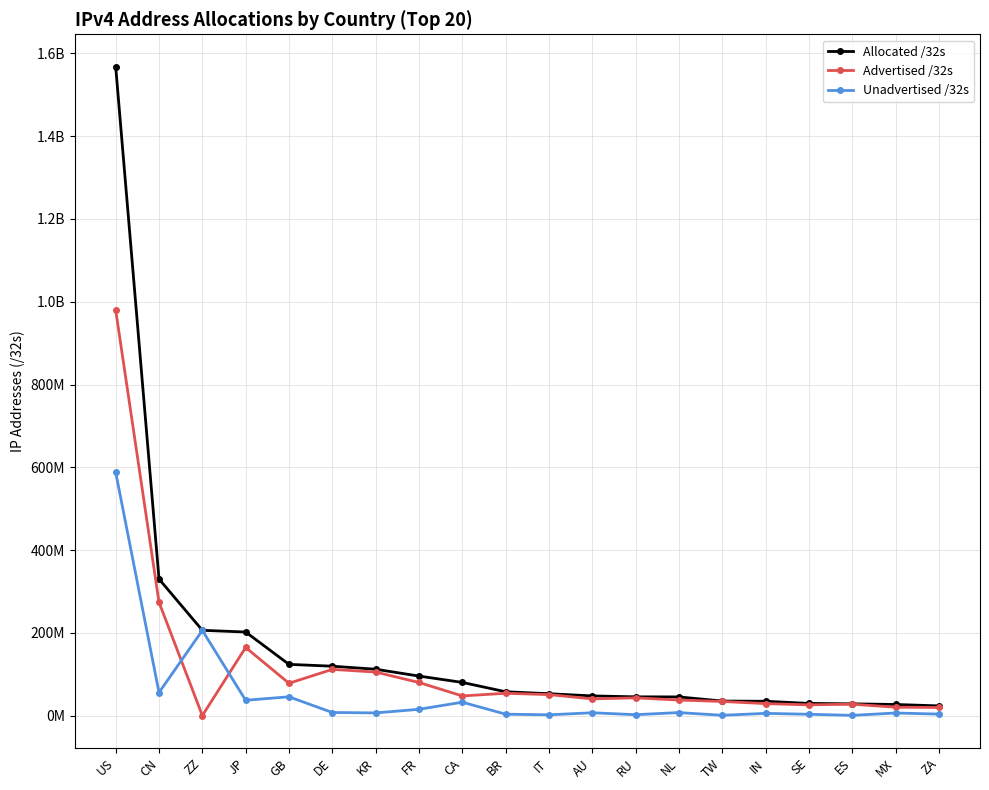

Is the value of Unadvertised /32s at BR greater than the value of Advertised /32s at ZZ?

Yes